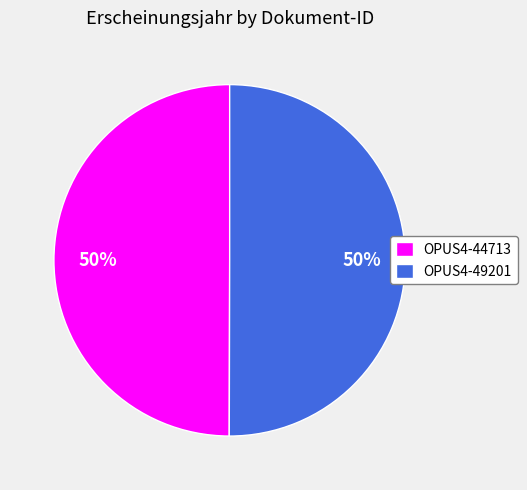

Do OPUS4-44713 and OPUS4-49201 together represent more than half of the pie?

Yes